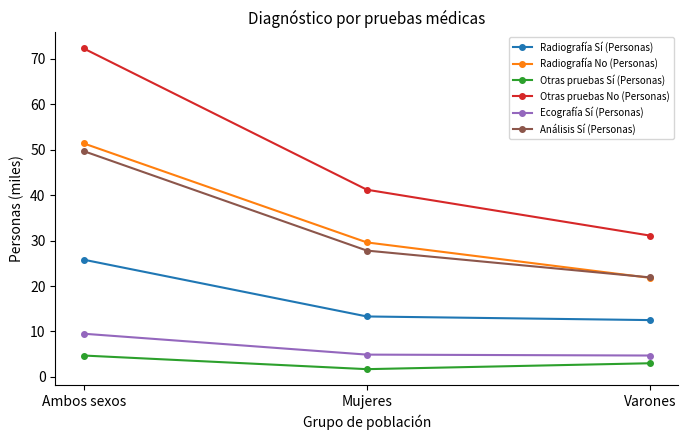

At which label does Radiografía Sí (Personas) reach its minimum?

Varones